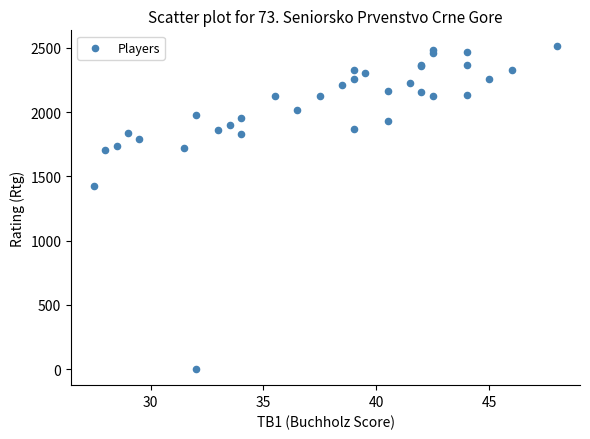

What Y value in the scatter plot is closest to 1255?

1428